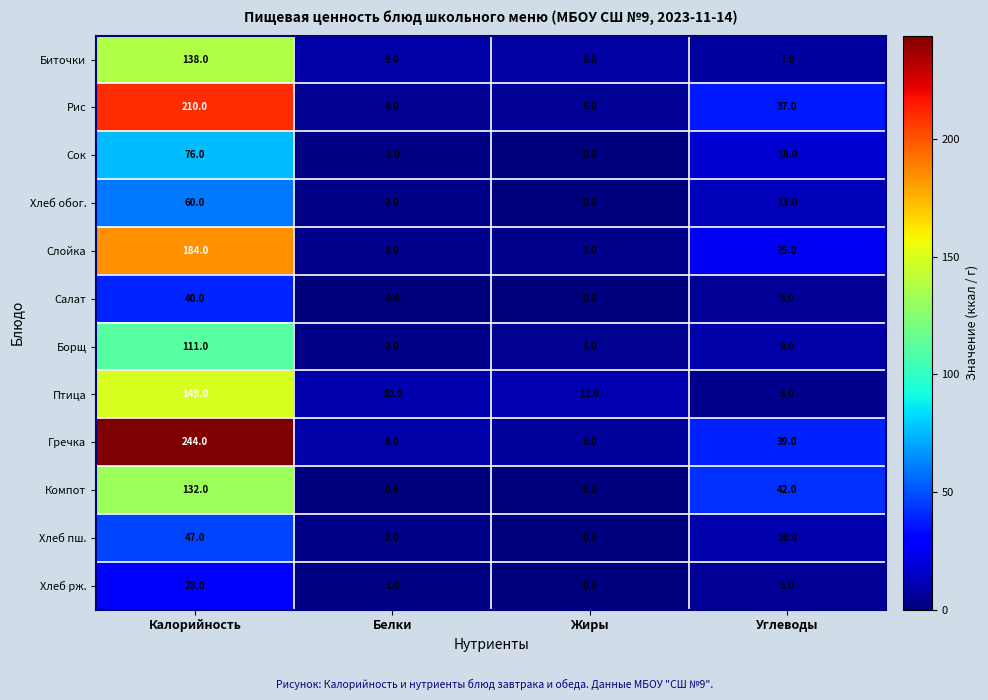

Is it true that Хлеб пш. equals 47.0 at Калорийность?

True